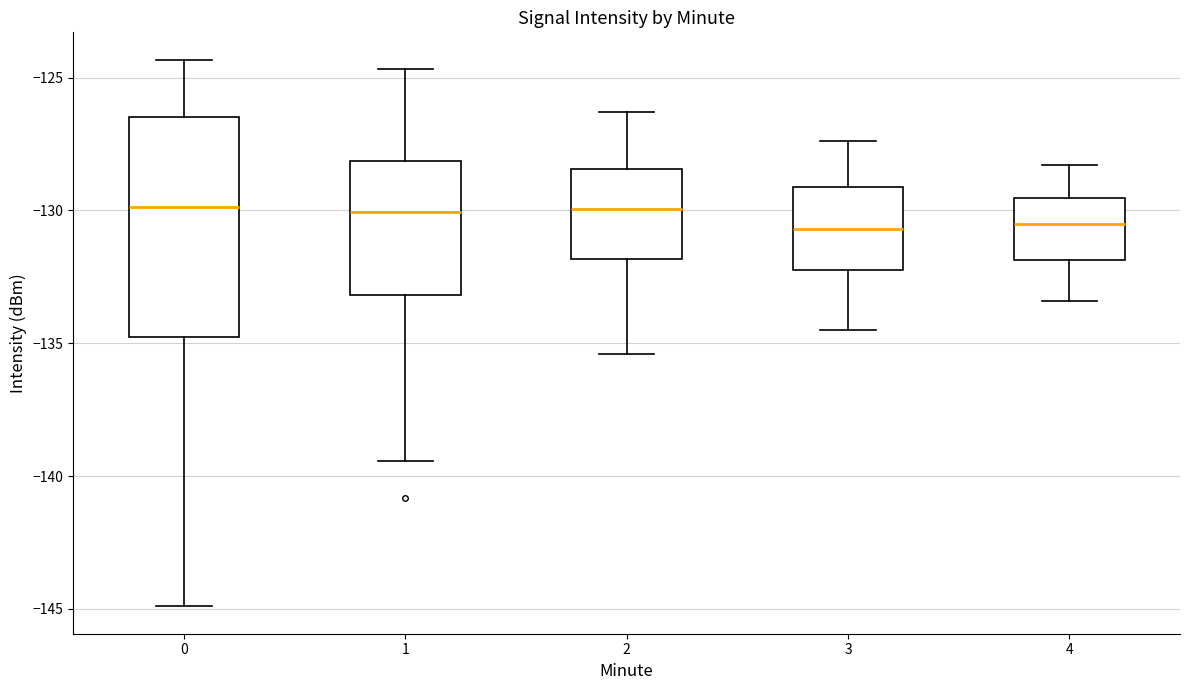

Comparing the boxes themselves (not the whiskers), which one is the tallest?

0